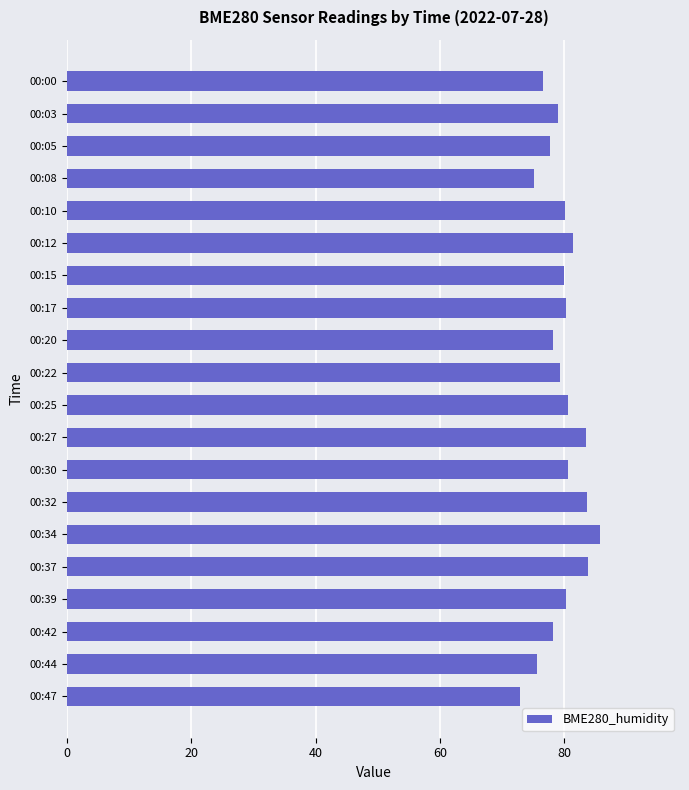

What is the average value?

79.7